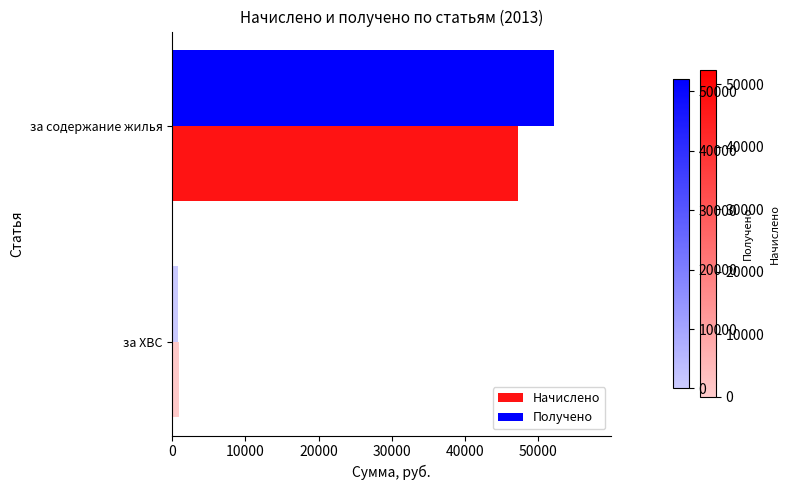

How many categories are shown in the chart?

2